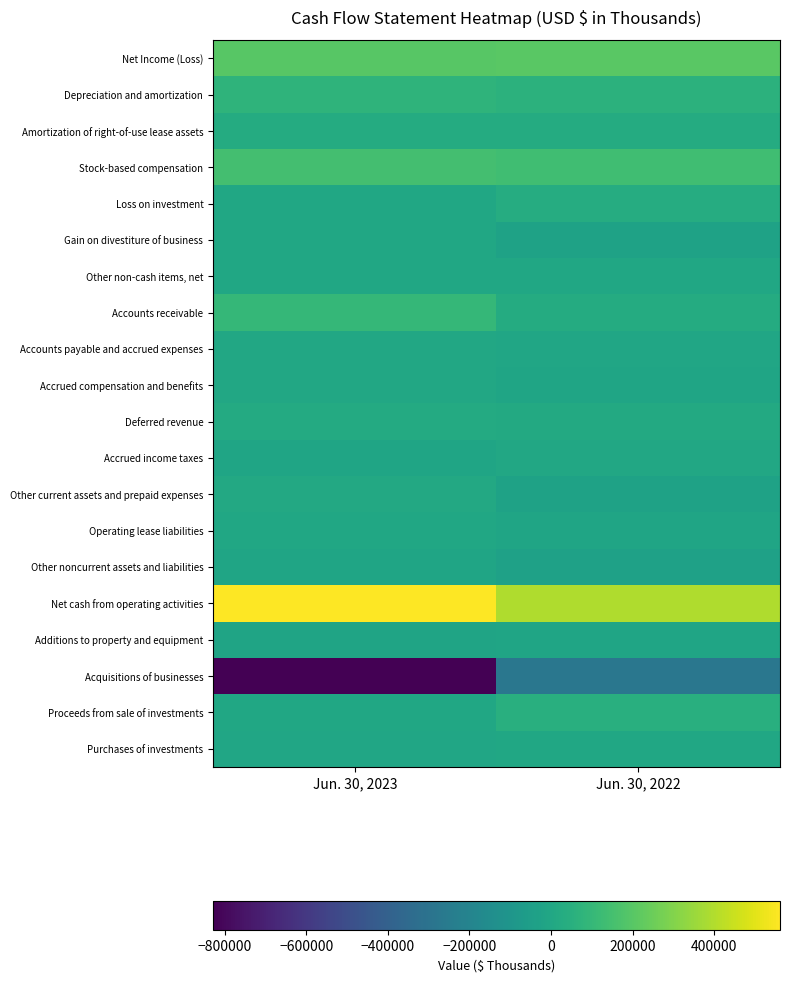

Rank the series at Jun. 30, 2023 from lowest to highest value.

Acquisitions of businesses, Additions to property and equipment, Other noncurrent assets and liabilities, Accrued income taxes, Purchases of investments, Other non-cash items, net, Operating lease liabilities, Loss on investment, Gain on divestiture of business, Proceeds from sale of investments, Accounts payable and accrued expenses, Accrued compensation and benefits, Other current assets and prepaid expenses, Deferred revenue, Amortization of right-of-use lease assets, Depreciation and amortization, Accounts receivable, Stock-based compensation, Net Income (Loss), Net cash from operating activities